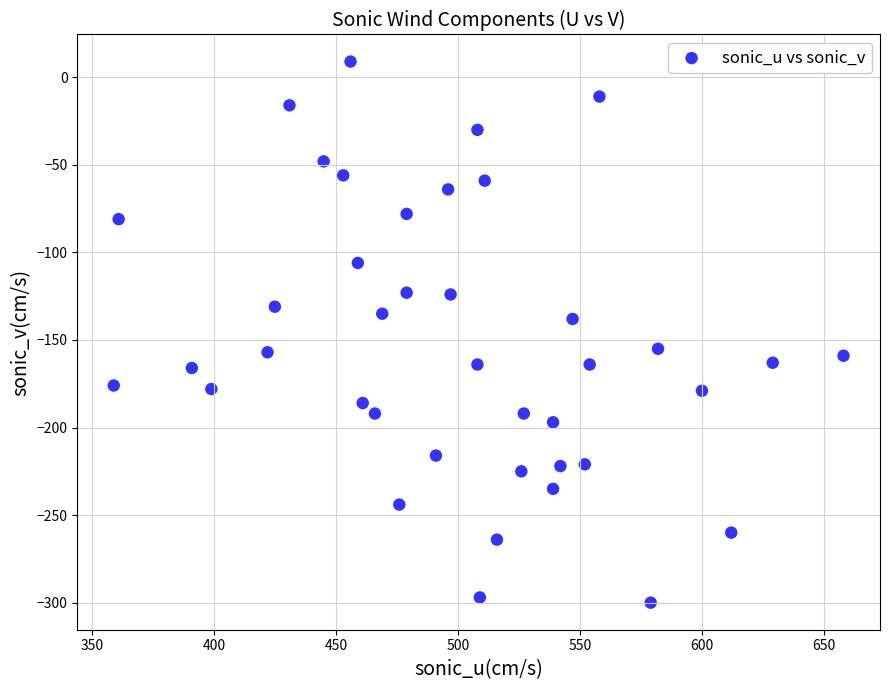

What is the range of X values (max minus min)?

299